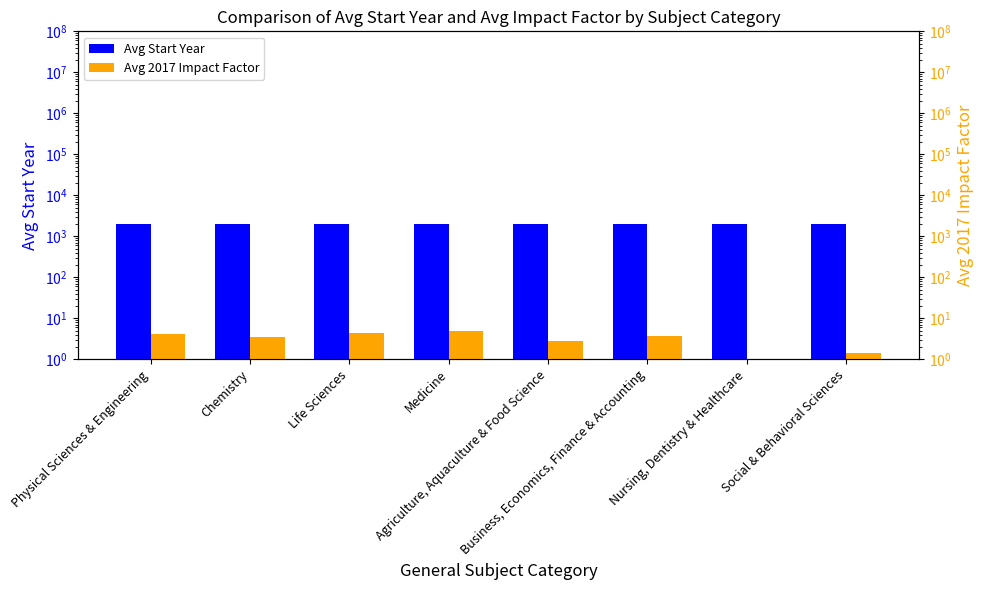

What is the label of the 8th bar from the left?

Social & Behavioral Sciences